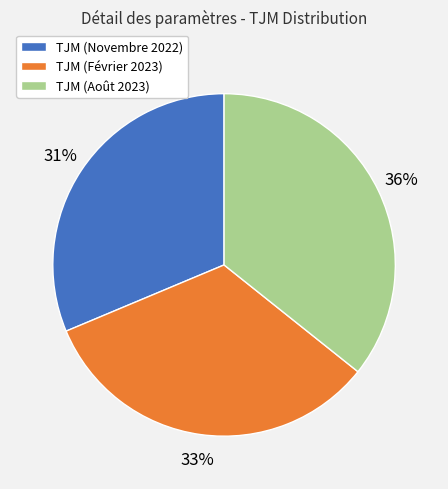

What percentage is the TJM (Août 2023) slice, to the nearest percent?

36%